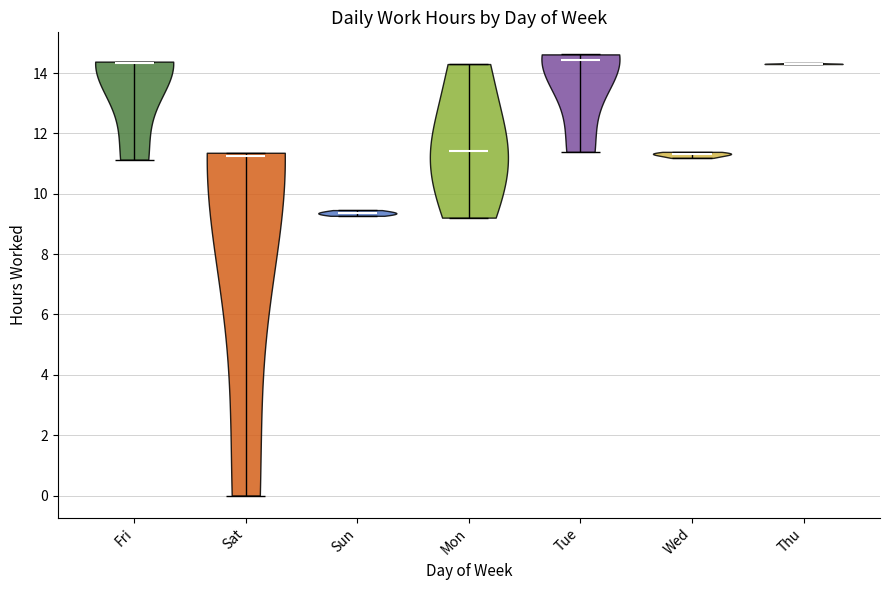

Where does the median line of the violin for Fri sit on the y-axis? The values are not printed on the chart, so give them approximately, as read against the axis.

14.4